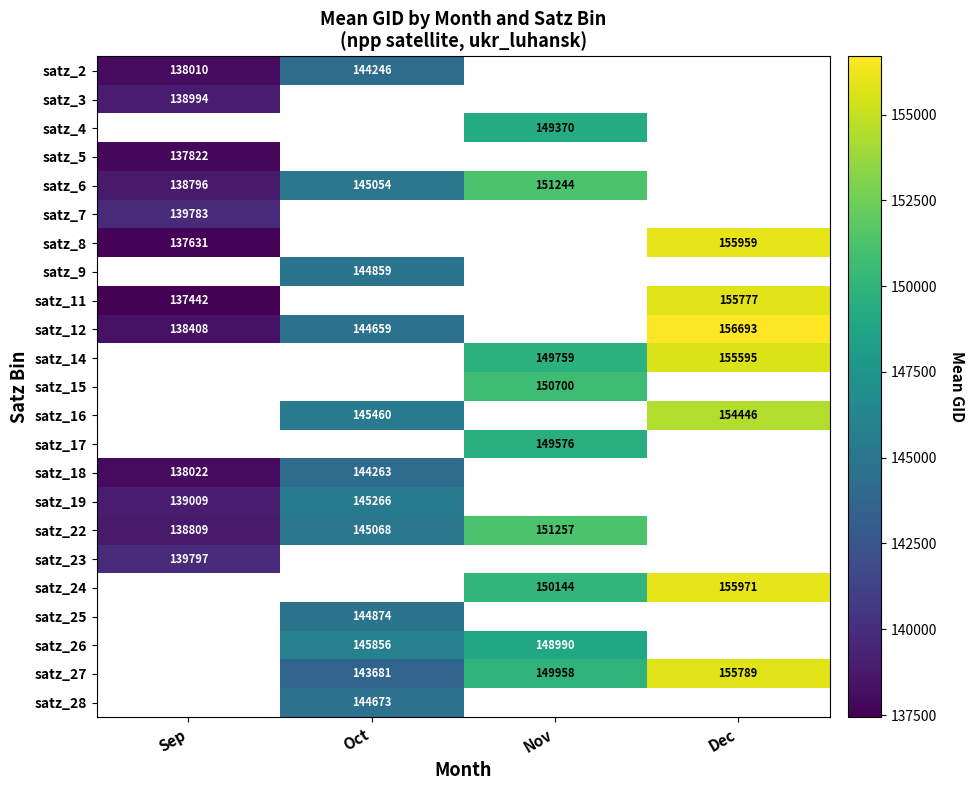

What is the maximum value shown in the chart?

156693.0